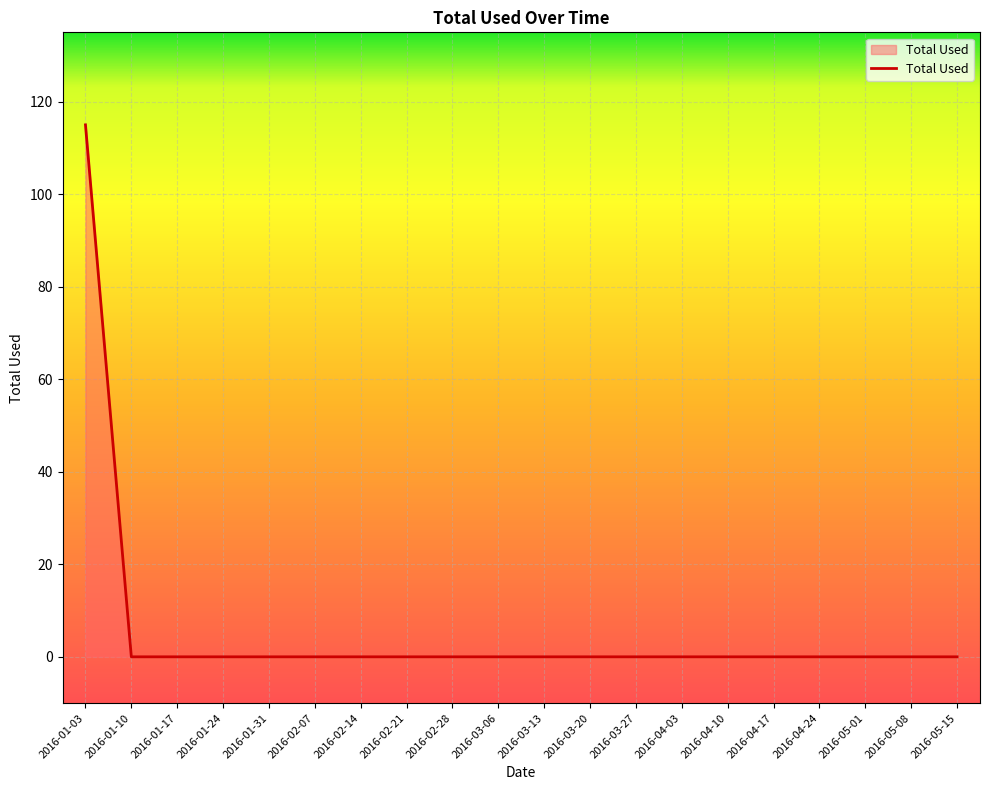

How many lines are shown in the chart?

1